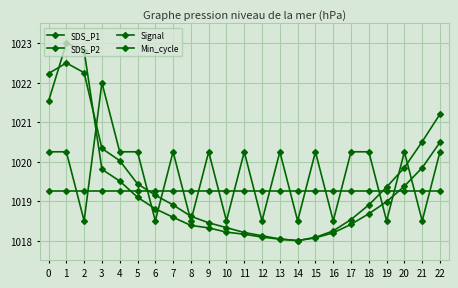

How many categories are shown in the chart?

23